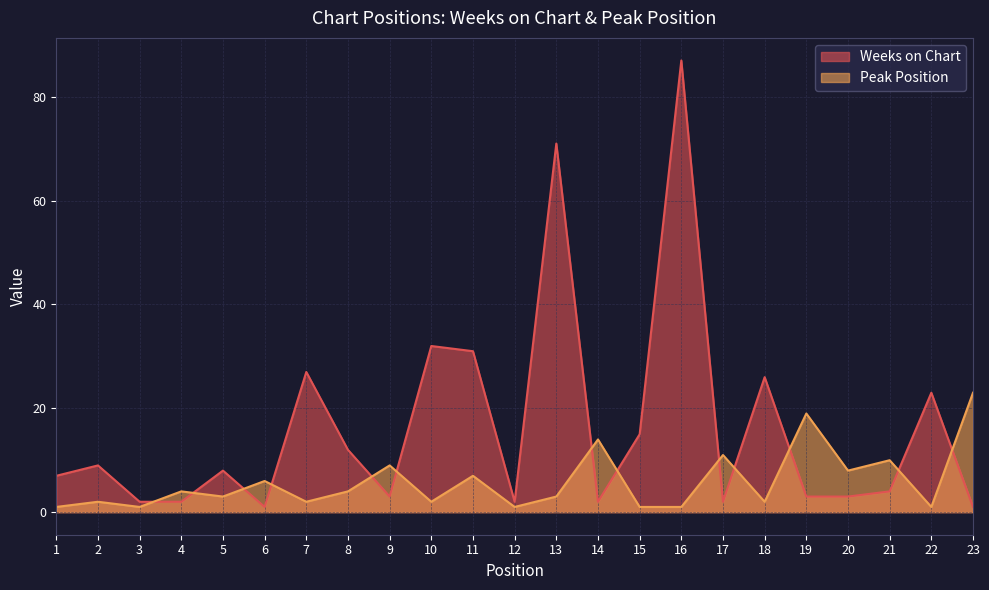

What are all the series names shown in the legend?

Weeks on Chart, Peak Position